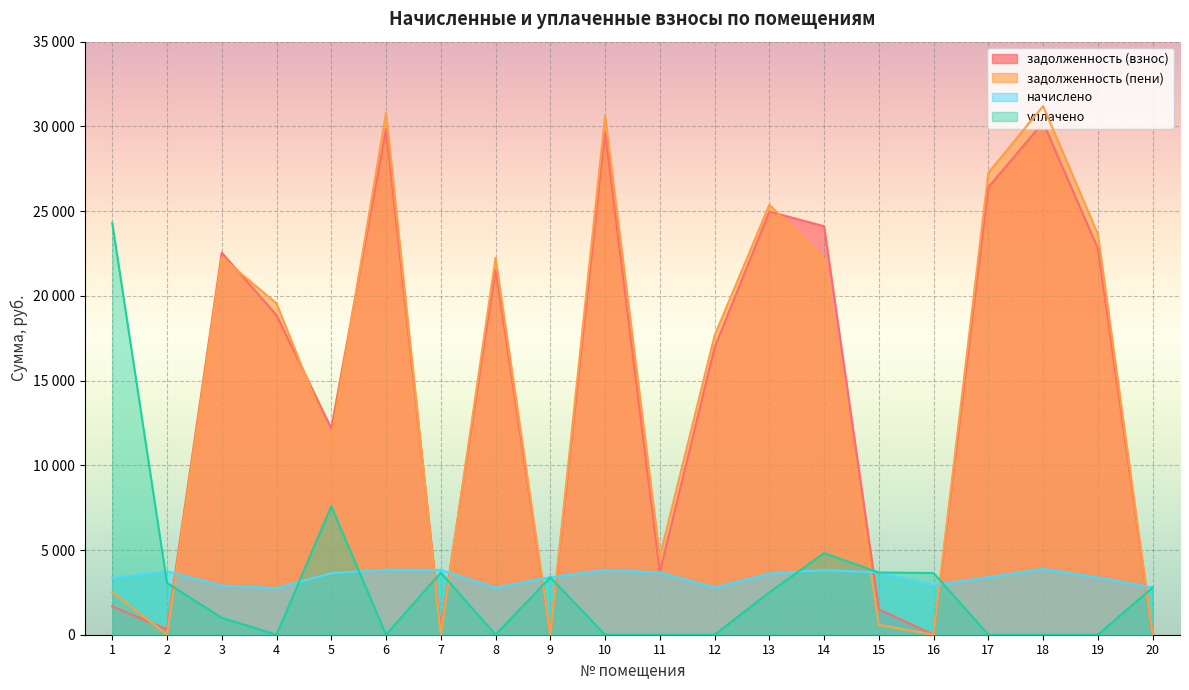

How many data points in задолженность (взнос) are above 18862?

10